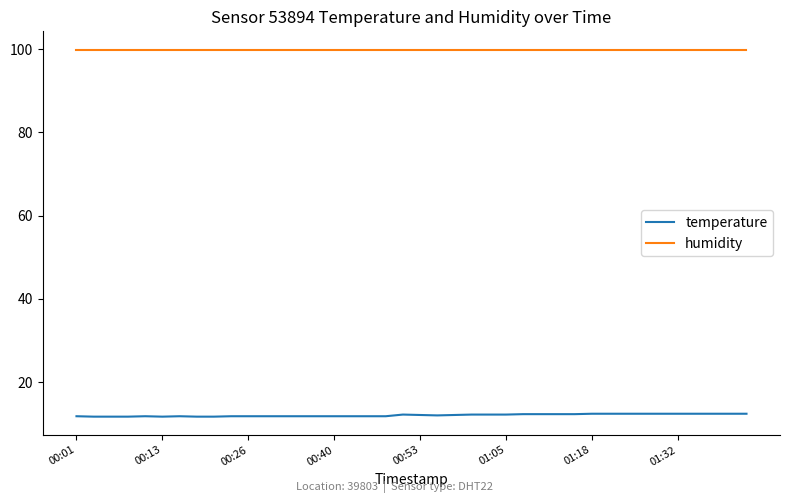

How many temperature values are between 11 and 12?

20